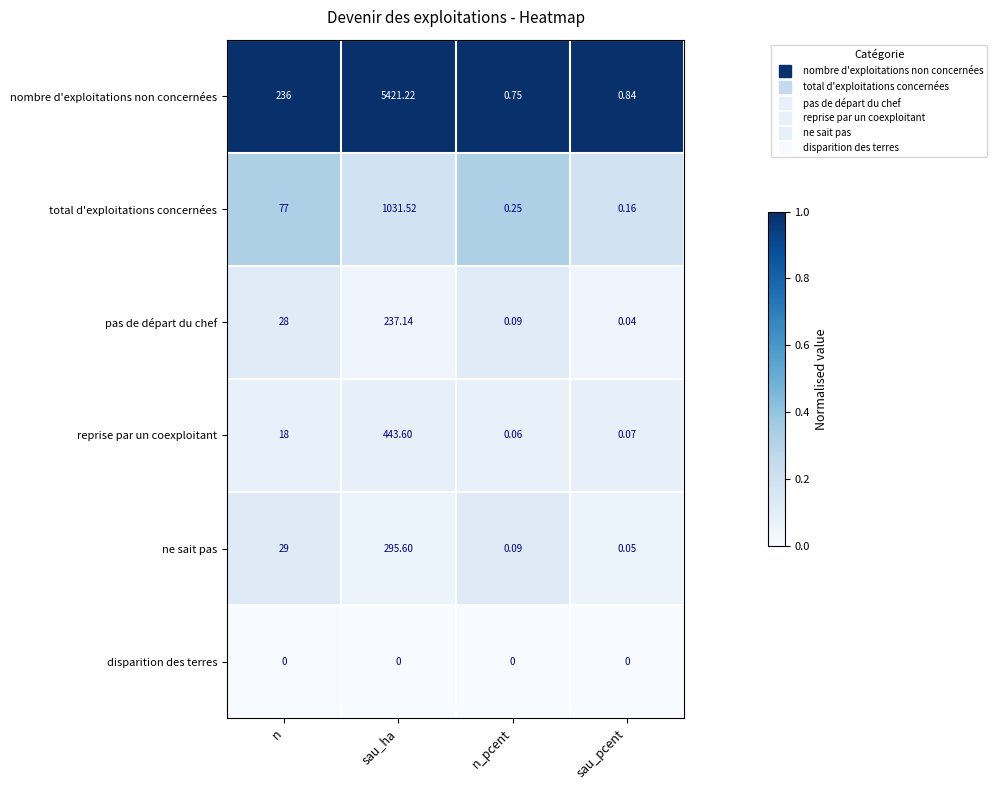

Rank the categories by reprise par un coexploitant value from lowest to highest.

n_pcent, sau_pcent, n, sau_ha